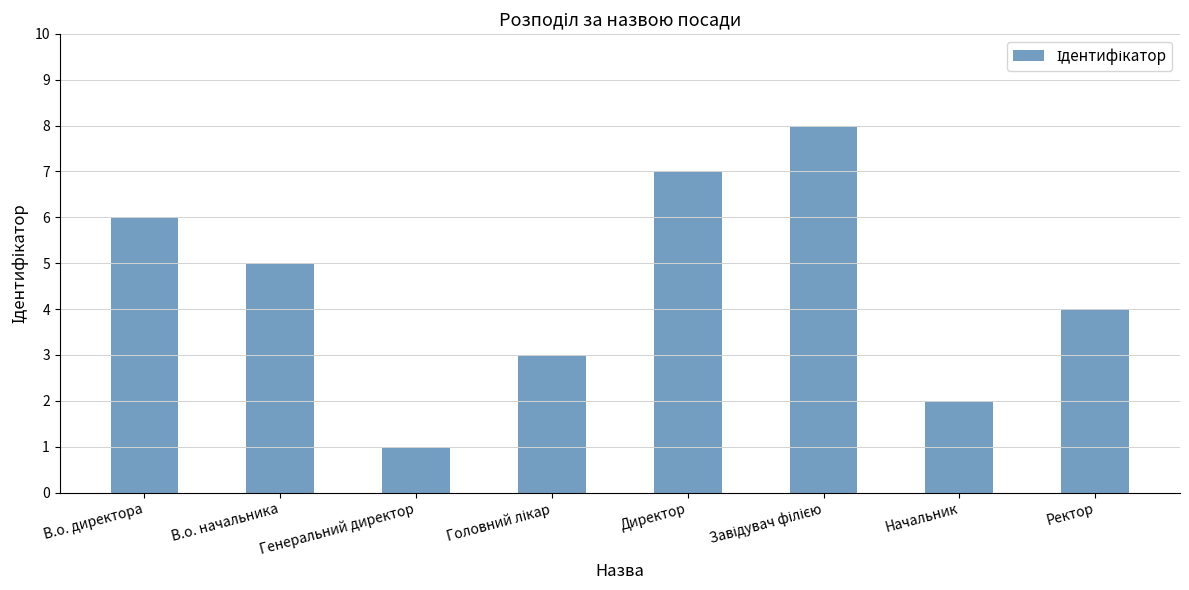

What is the sum of all values?

36